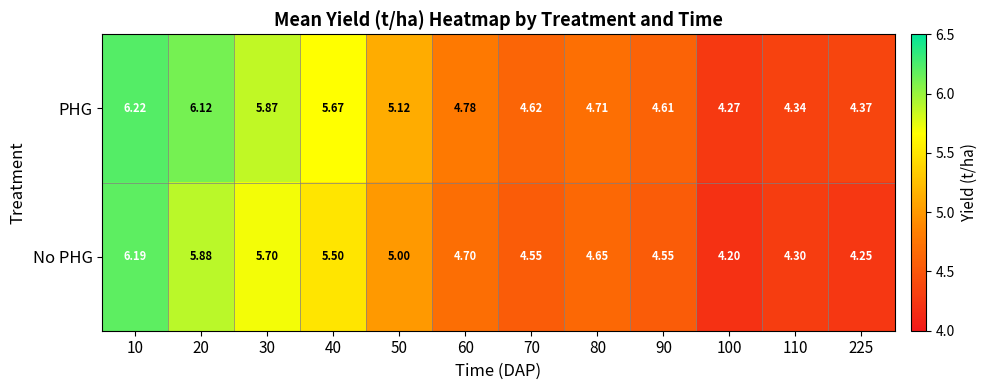

What is the greatest value displayed?

6.2